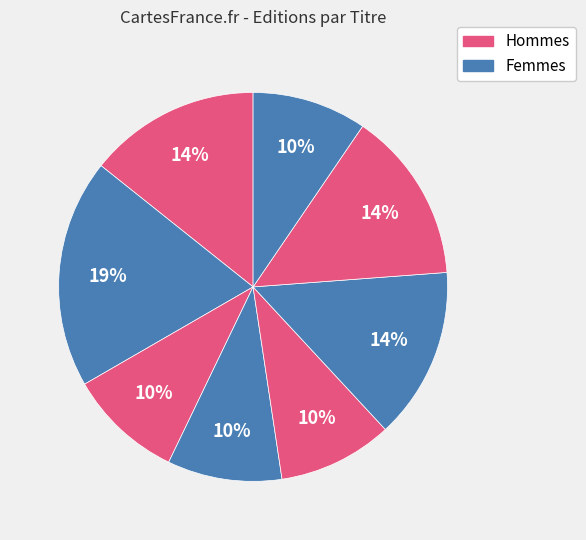

How many slices are in this pie chart?

8